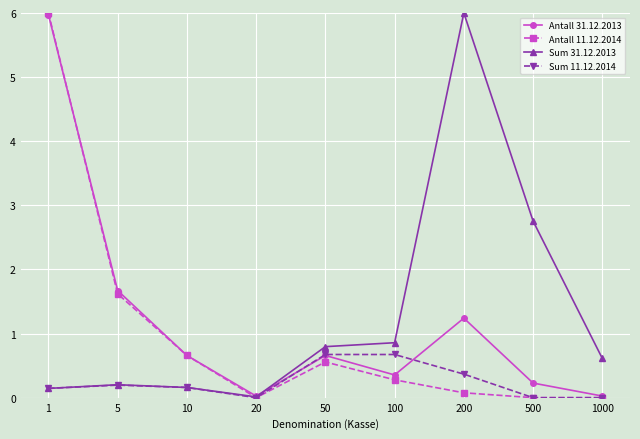

What is the average value of the Sum 11.12.2014 series?

0.2